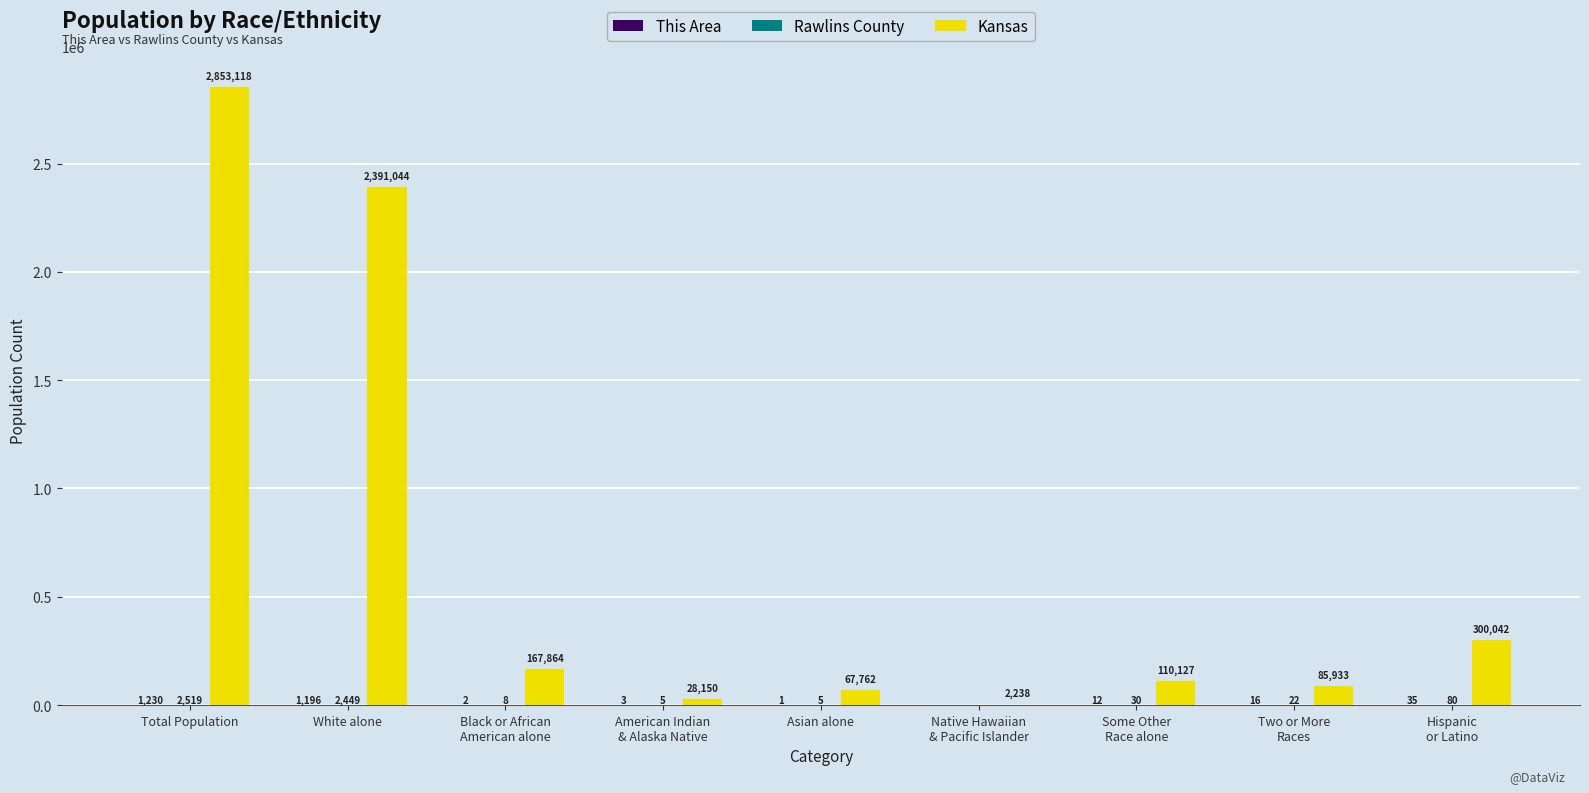

What is the maximum value shown in the chart?

2853118